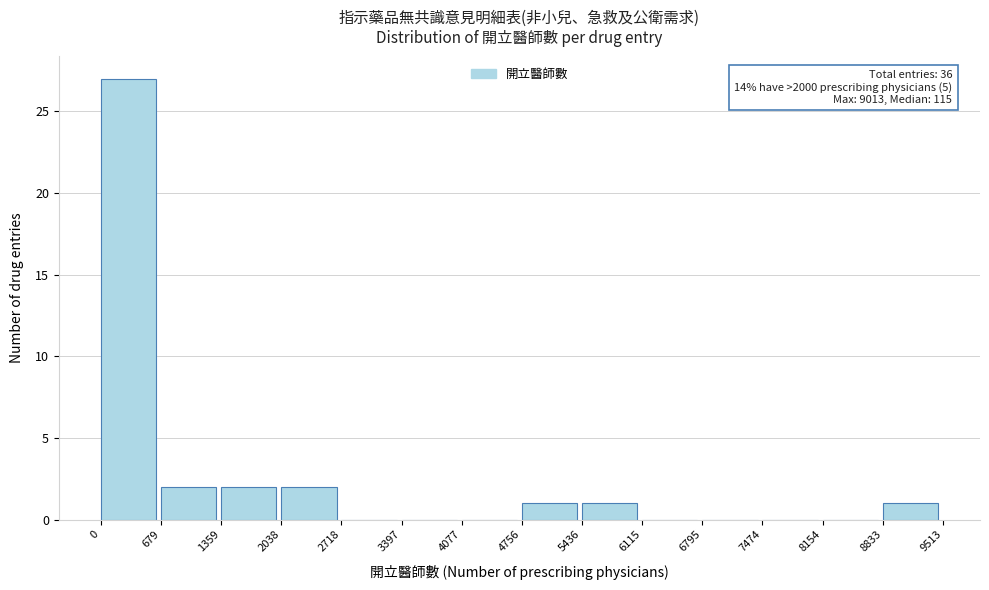

Which range on the x-axis has the tallest bar?

0 to 679